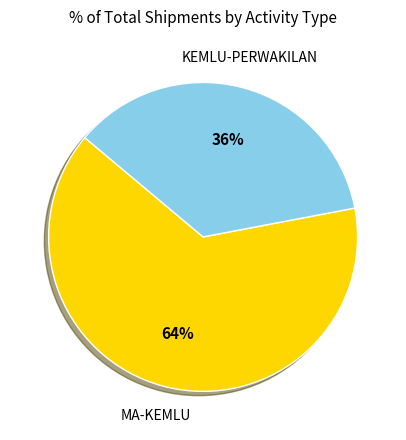

To the nearest percent, what is the average slice percentage?

50%